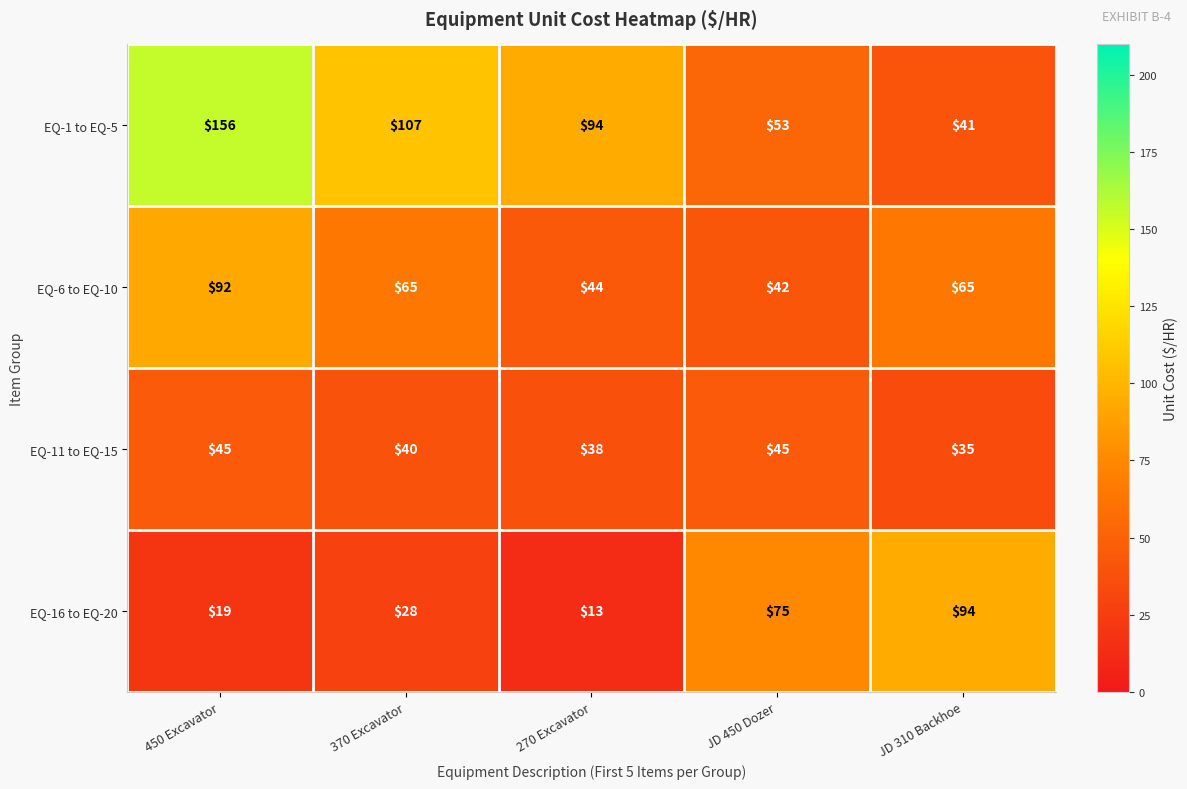

Is it true that EQ-6 to EQ-10 equals 18 at 370 Excavator?

False